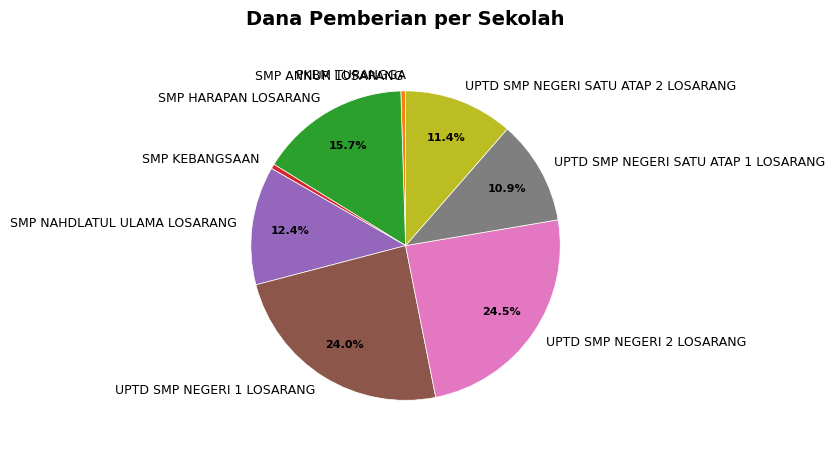

What percentage is NOT represented by SMP HARAPAN LOSARANG?

84.3%